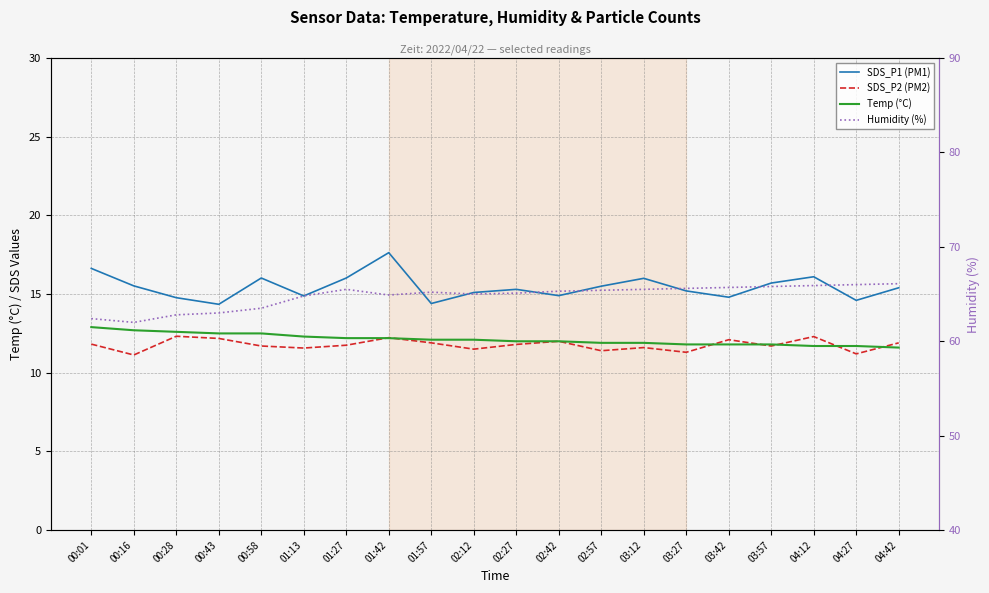

Is the value of Temp (°C) at 03:27 greater than the value of SDS_P2 (PM2) at 02:27?

No